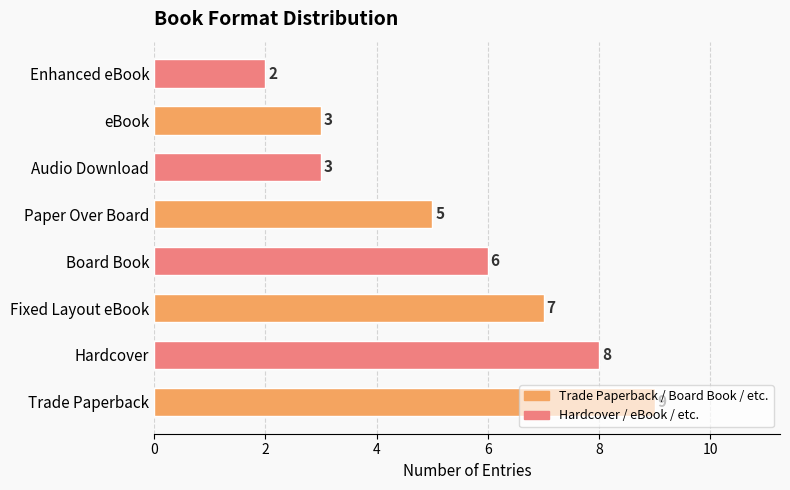

What is the sum of all values?

43